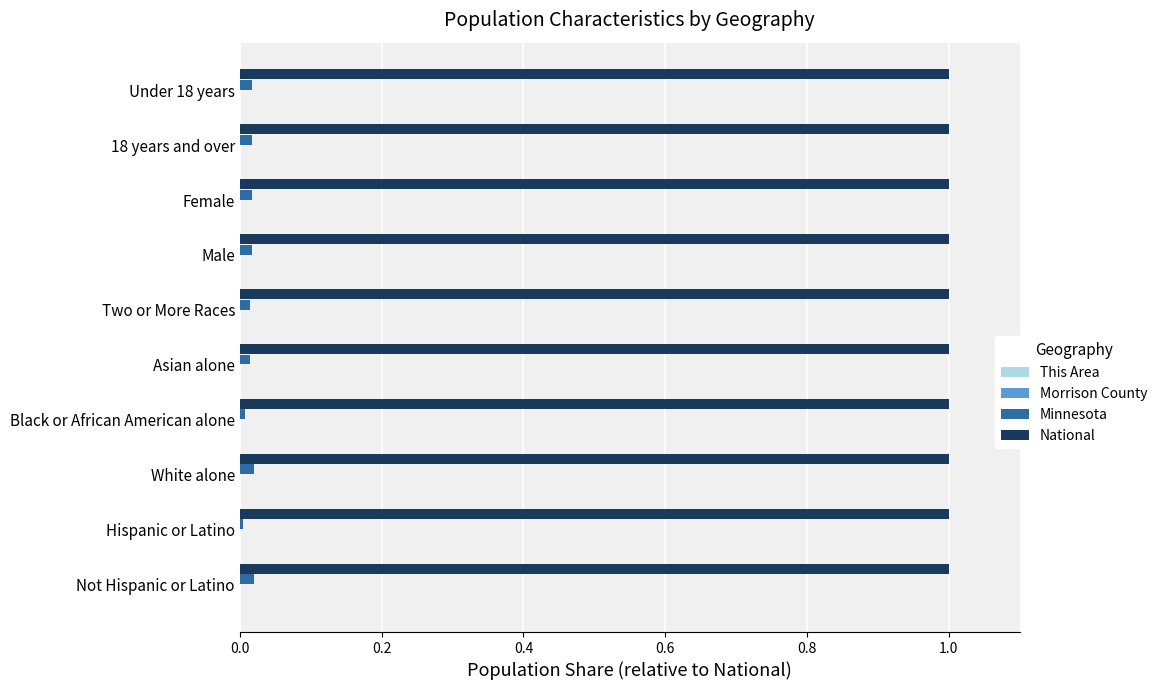

Which series has the largest total across all categories?

National